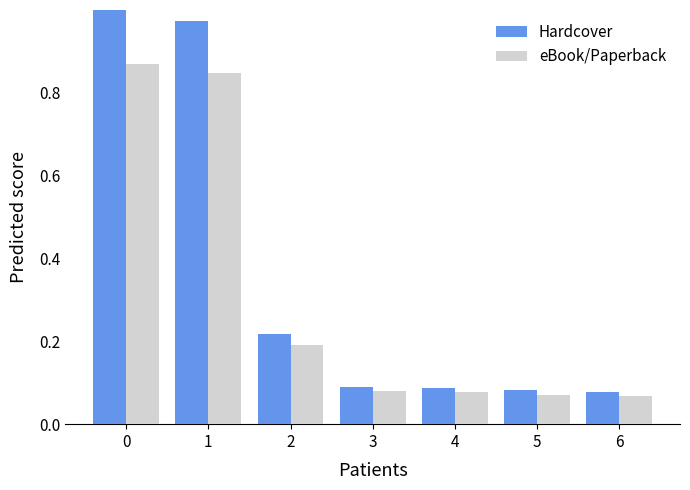

What is the average value of the eBook/Paperback series?

0.3